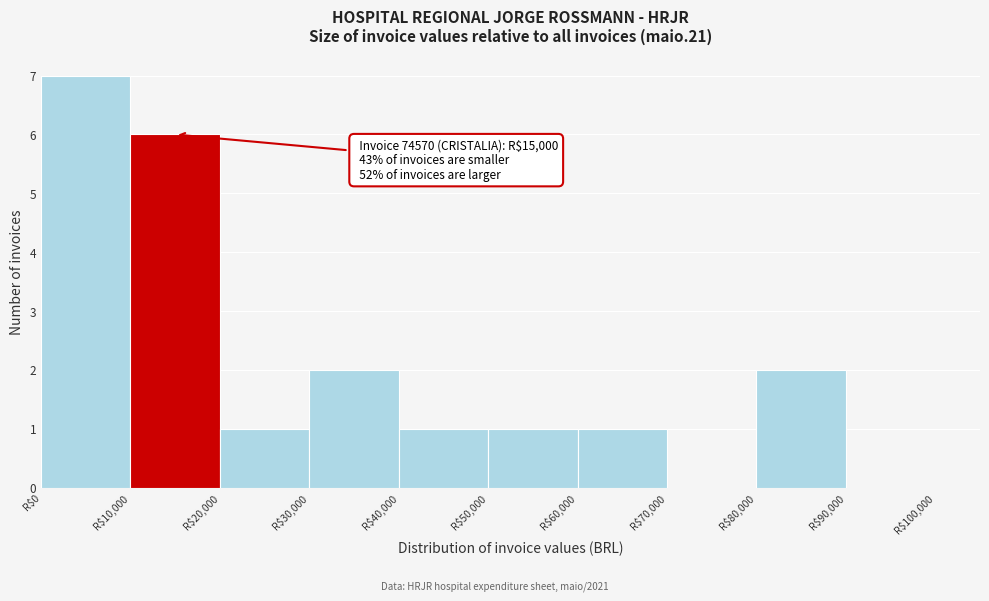

Over which range of the x-axis is the bar tallest?

0 to 10000